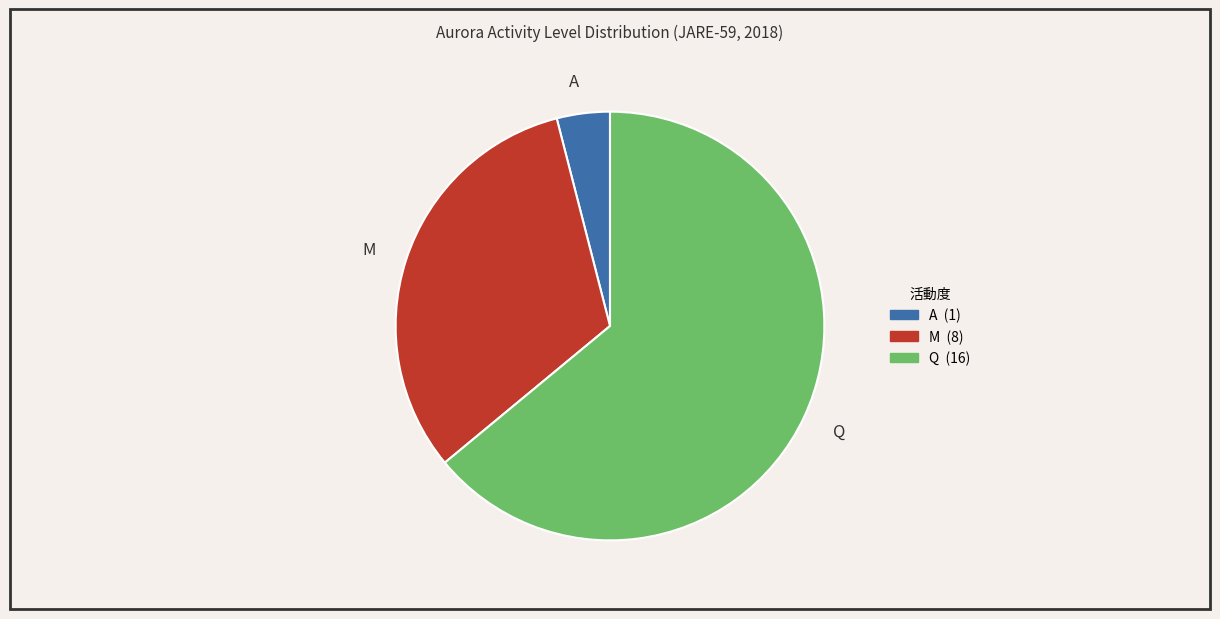

The Q slice represents 64% of the pie. True or false?

True